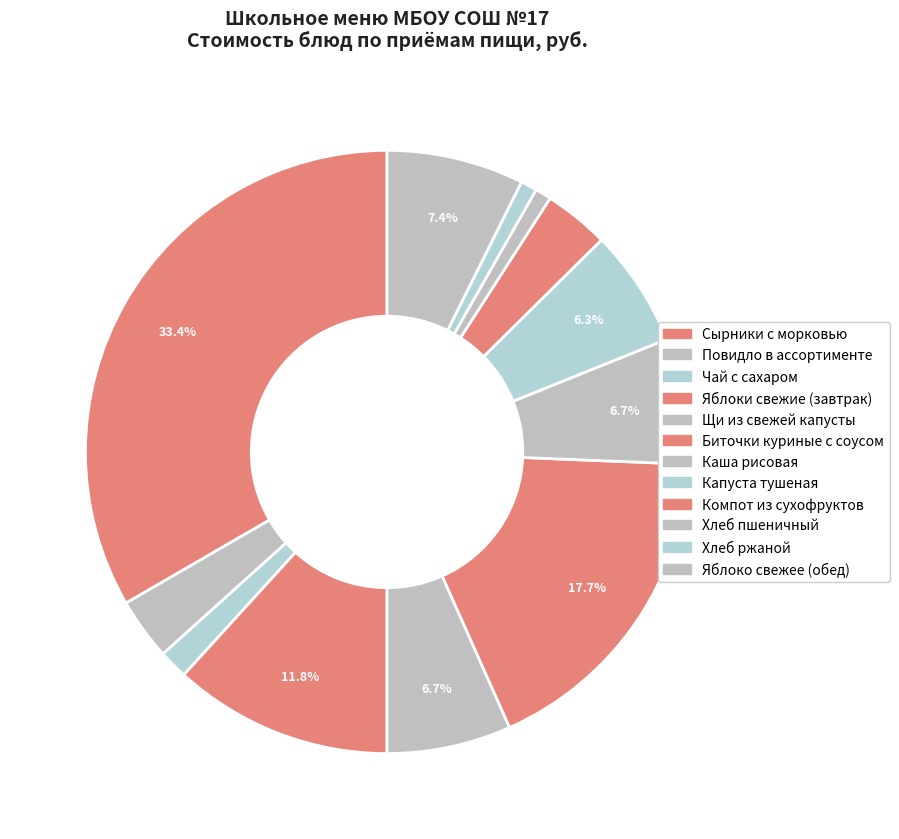

Between Капуста тушеная and Яблоки свежие (завтрак), which is larger?

Яблоки свежие (завтрак)